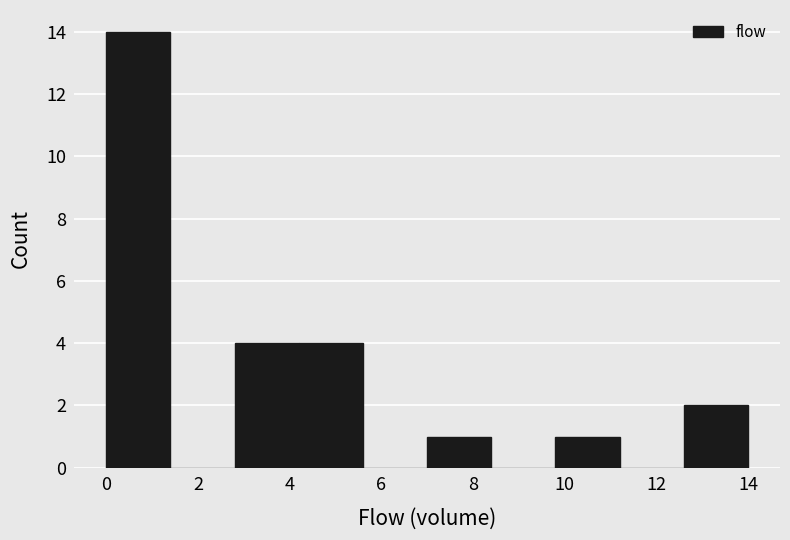

Which range on the x-axis has the tallest bar?

0.0 to 1.4